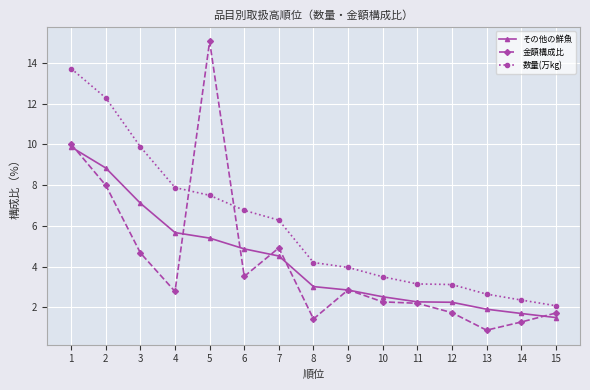

List the series in order of their peak value, lowest first.

その他の鮮魚, 数量(万kg), 金額構成比